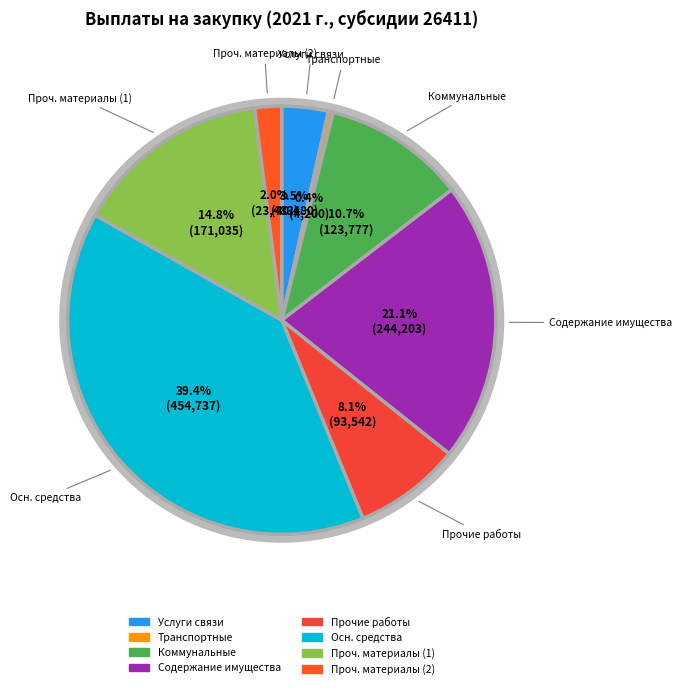

Which slice is the largest?

Увеличение стоимости основных средств